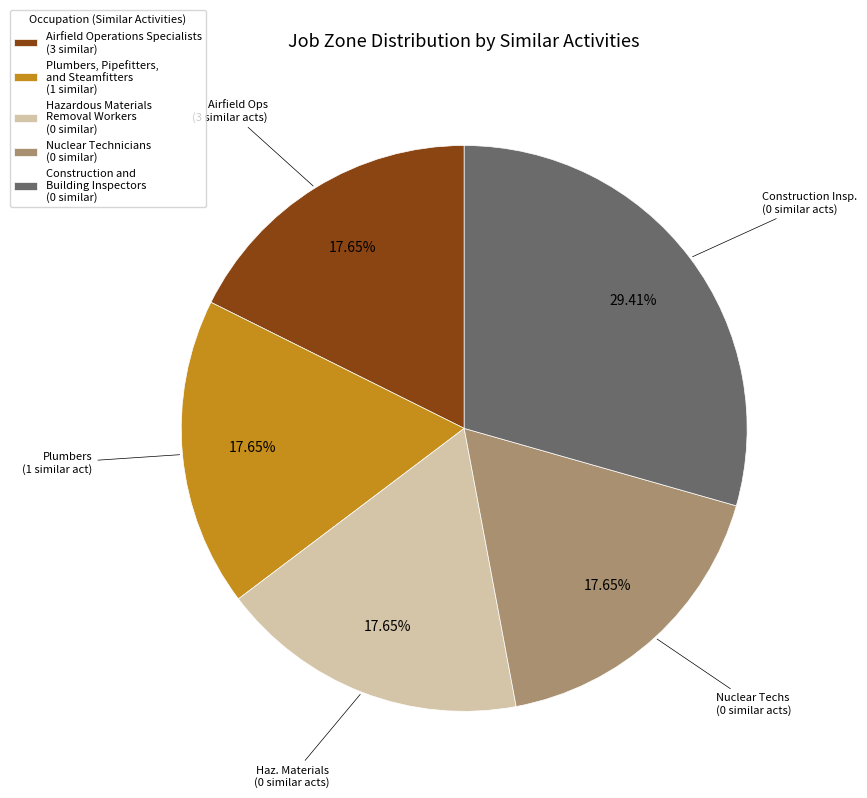

To the nearest percent, what is the average slice percentage?

20%